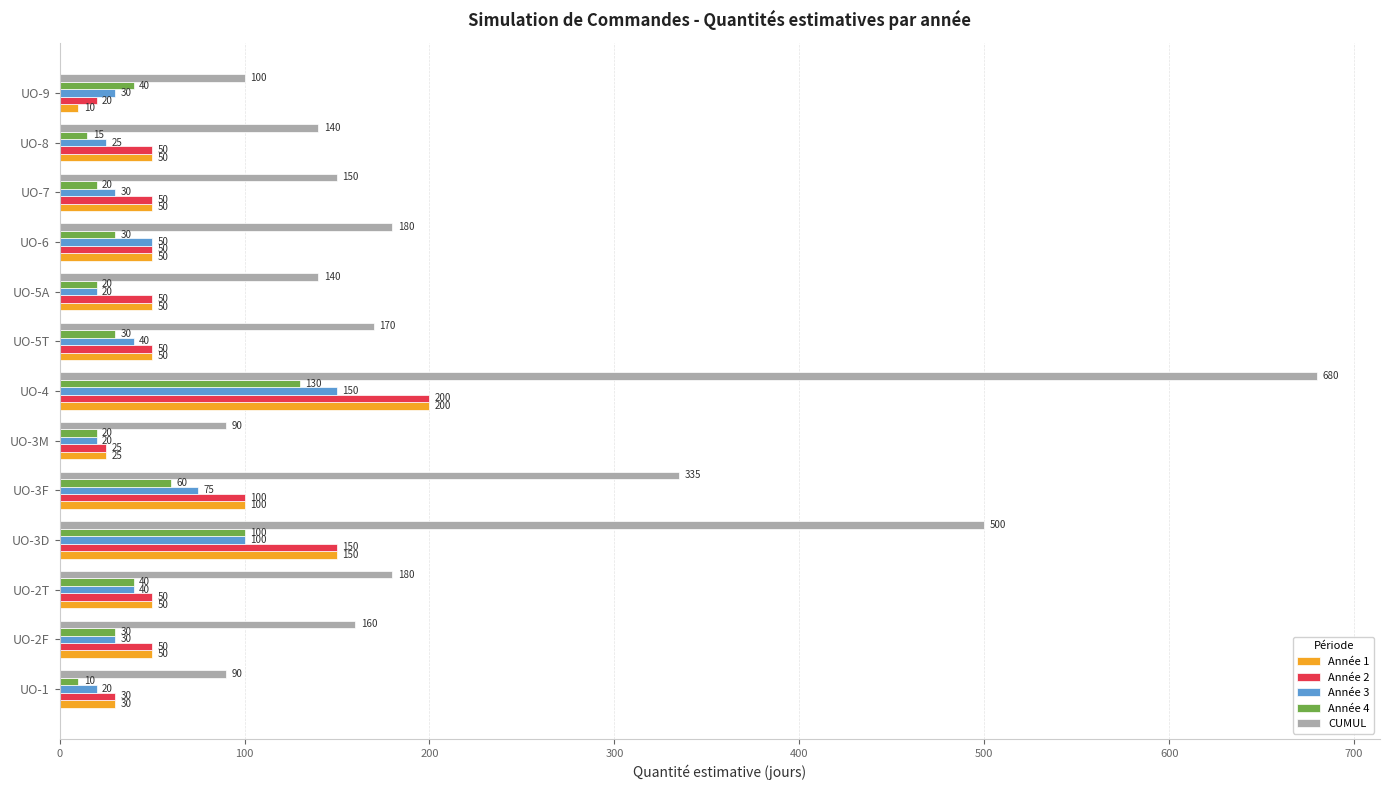

What is the total value across all series at UO-3M?

180